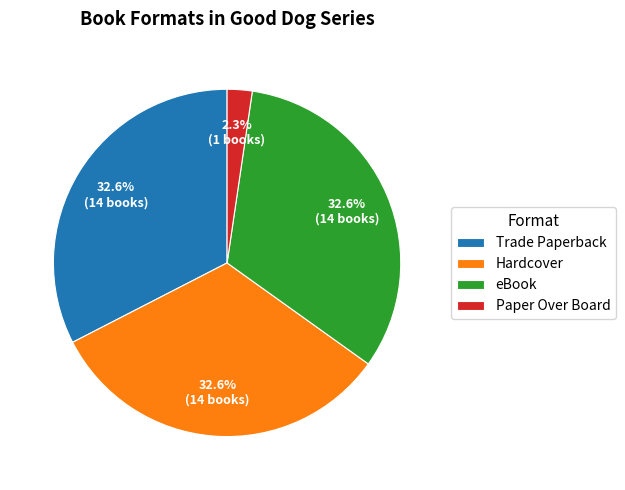

What is the ratio of the value at Hardcover to the value at eBook?

1.0